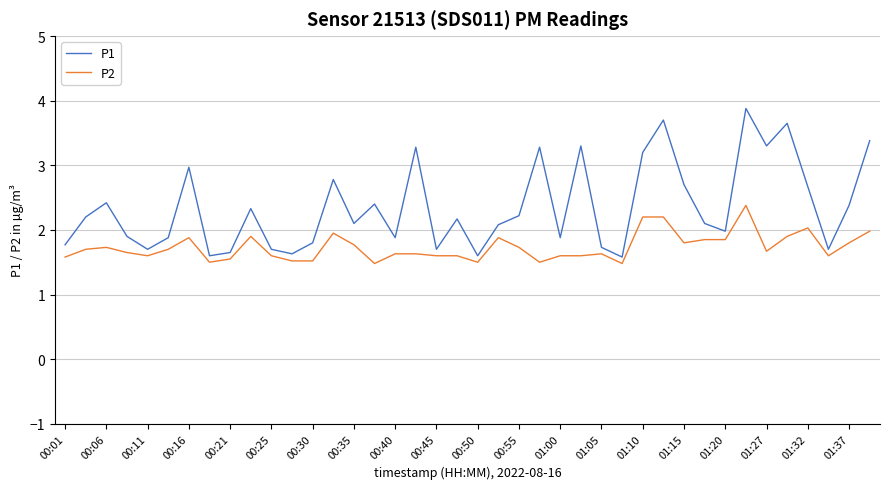

What is the maximum value for P1?

3.9